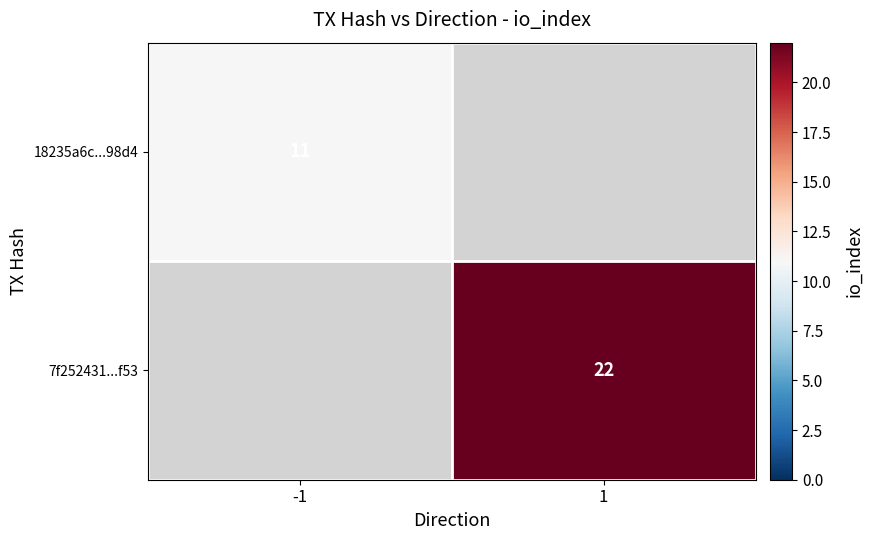

The 18235a6c...98d4 series shows 6.2 at -1. True or false?

False